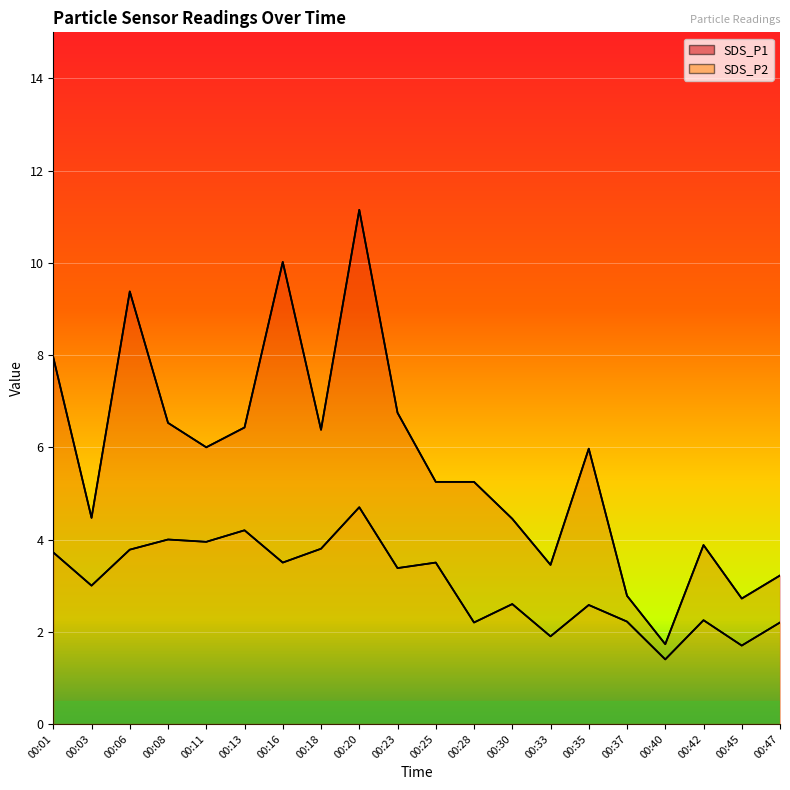

How many data points in SDS_P1 are less than 5?

8